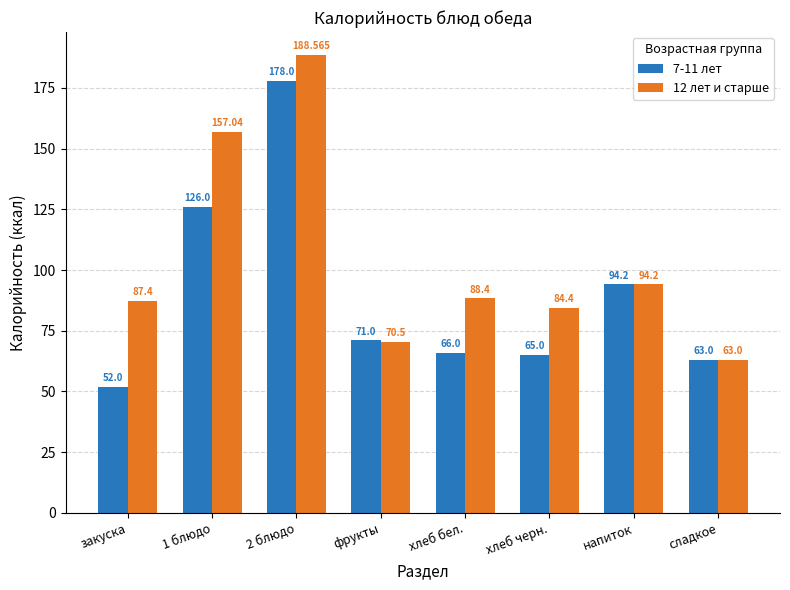

What value does the 12 лет и старше series have at хлеб бел.?

88.4